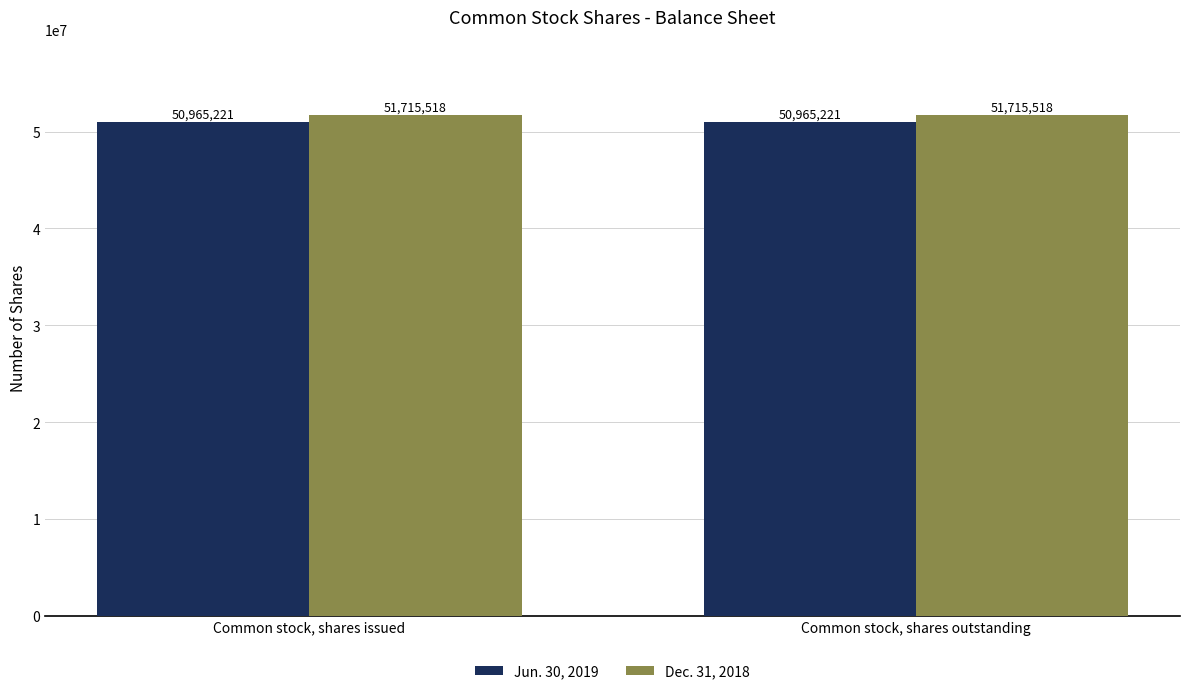

What is the difference between the highest and lowest values at Common stock, shares issued?

750297